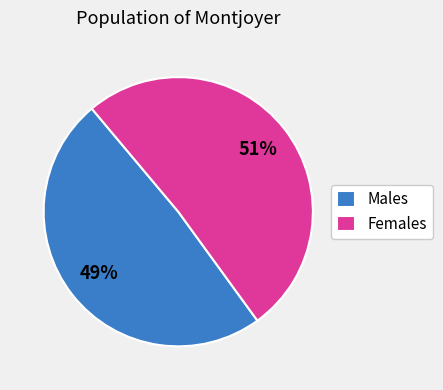

What is the largest slice in the pie chart?

Females